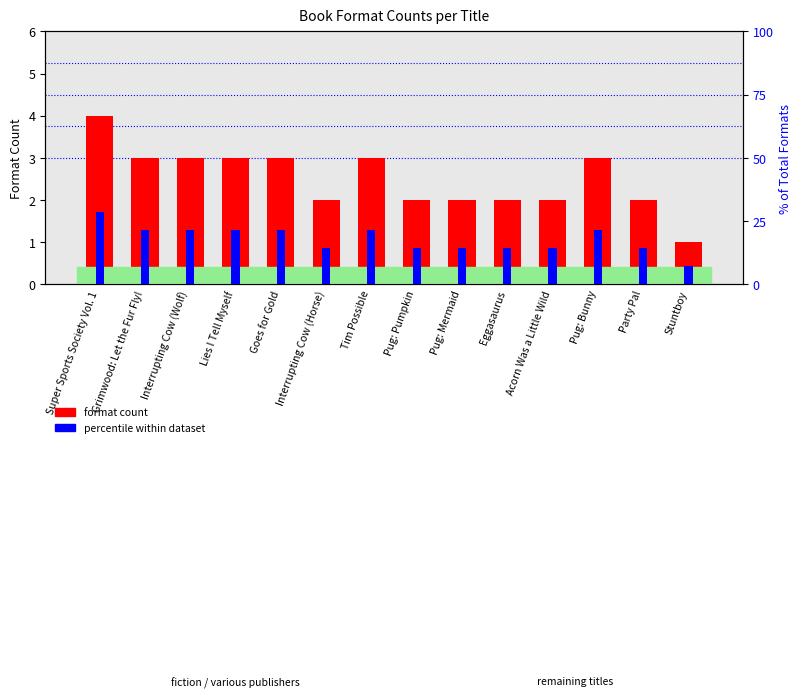

Rank the series by their maximum value, from lowest to highest.

format count, percentile within dataset